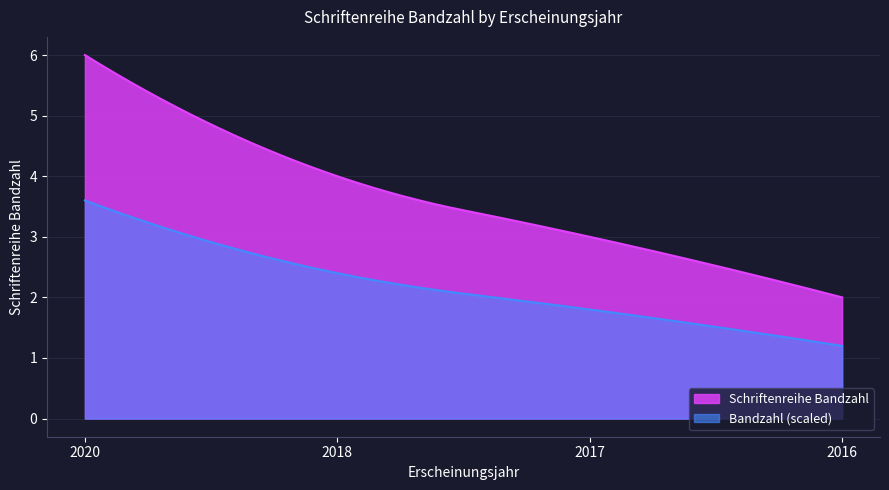

Which category has the highest value across all series?

2020